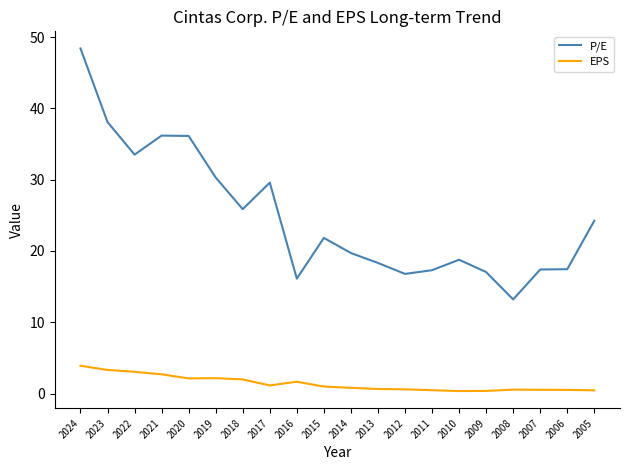

What value does the EPS series have at 2008?

0.6